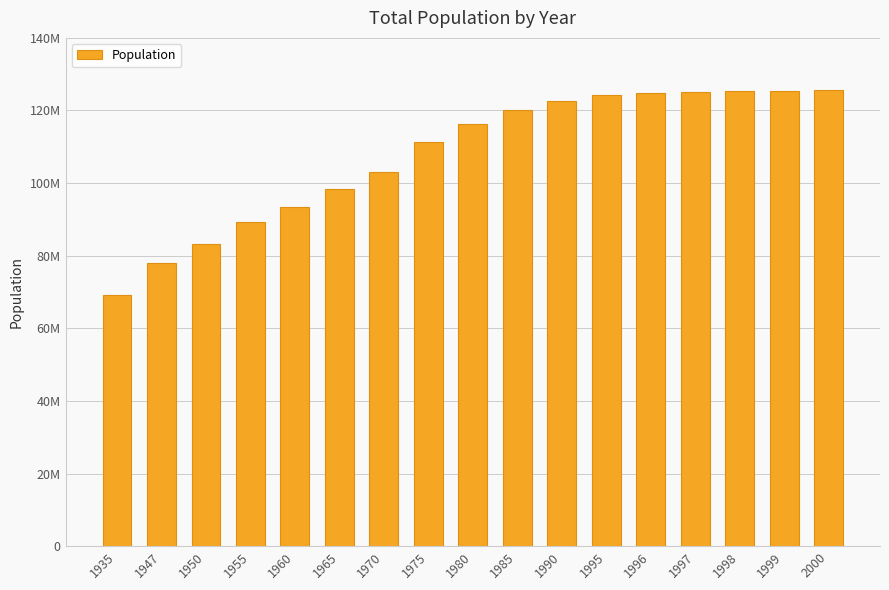

Is it true that the value at 1985 is 120265700?

True